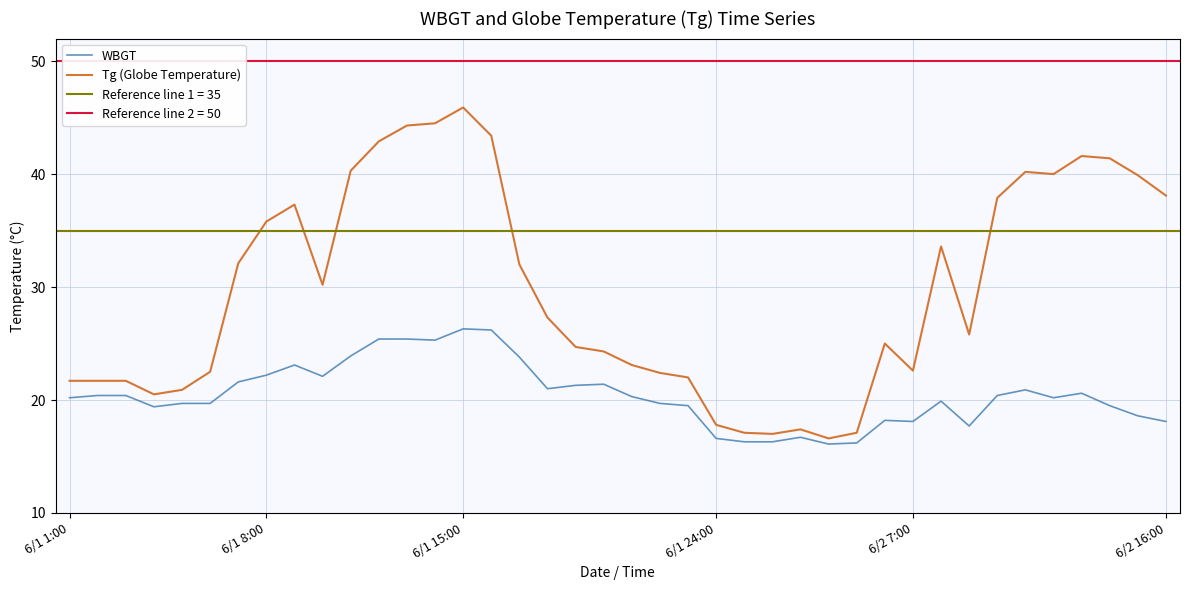

What is the minimum value for WBGT?

16.1